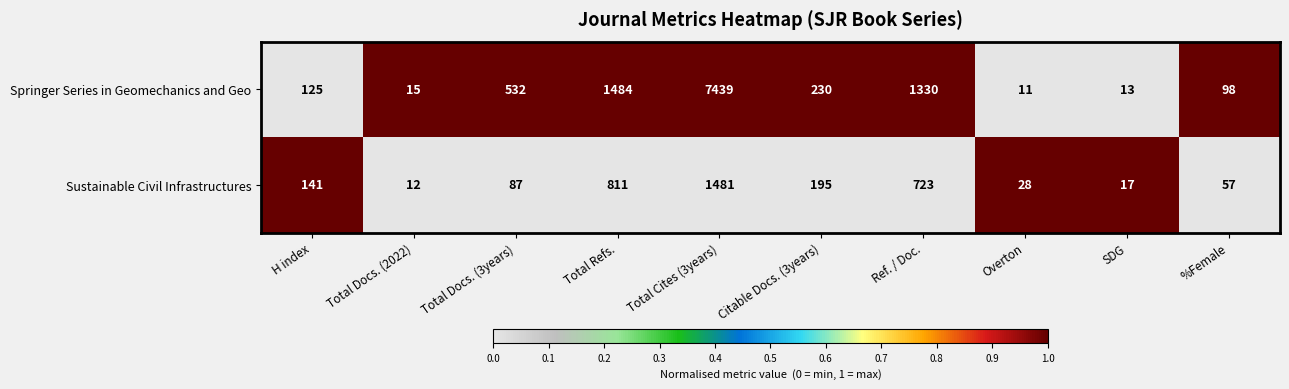

What is the total value across all series at Total Docs. (2022)?

27